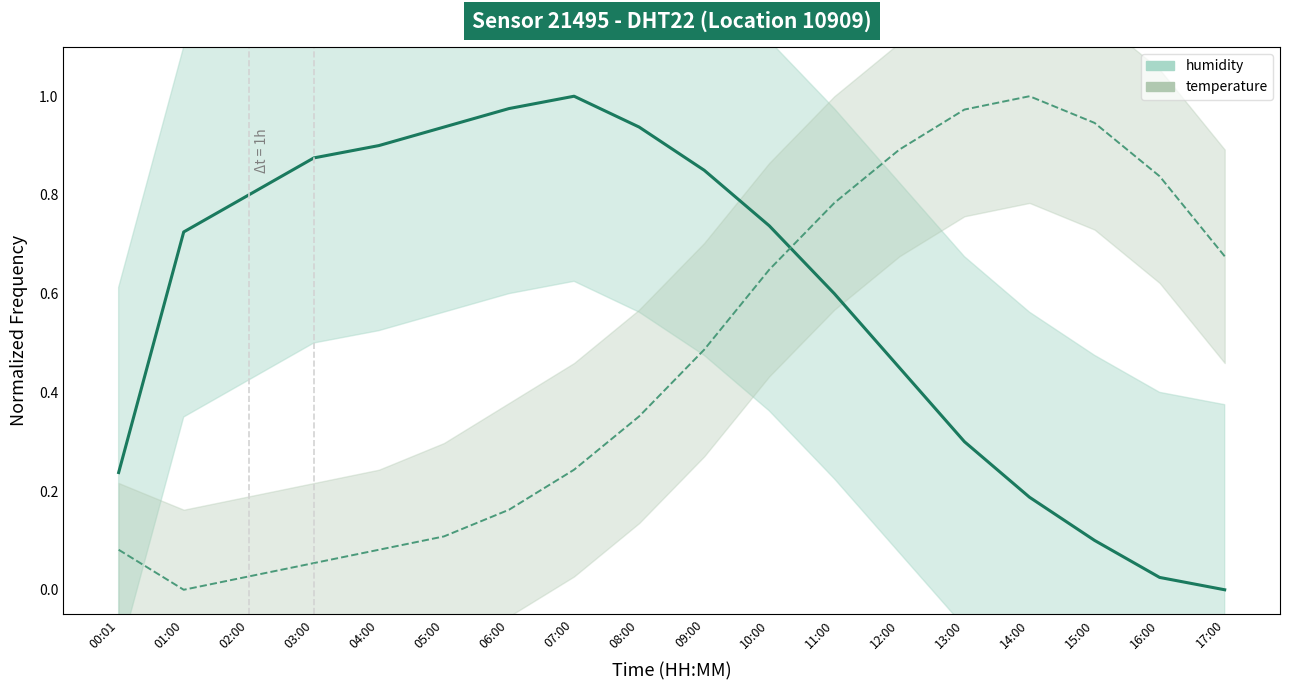

At 05:00, list the series in order from largest to smallest.

humidity, temperature